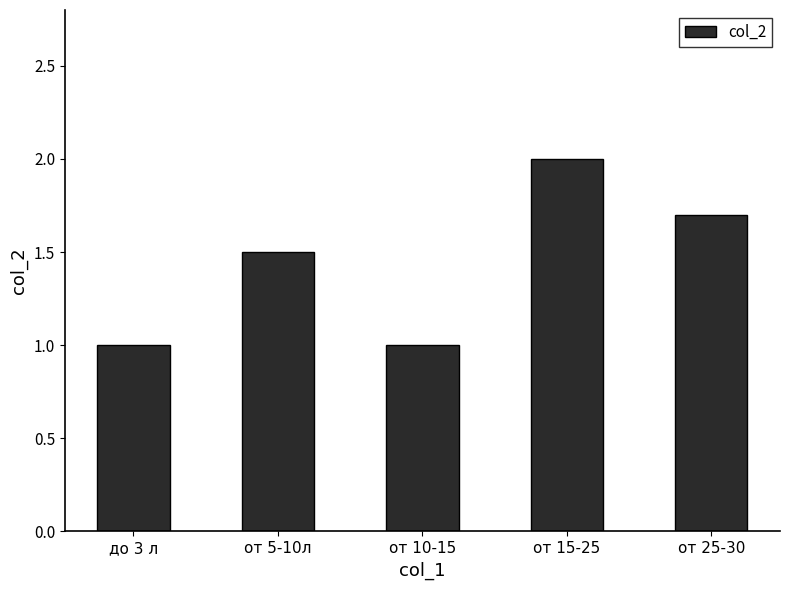

What is the approximate value at от 10-15?

1.0